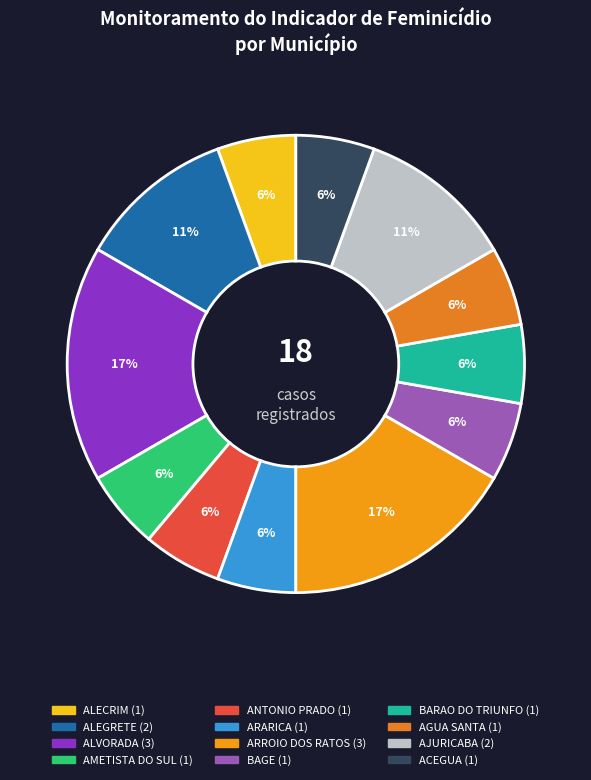

What percentage is the ANTONIO PRADO slice, to the nearest percent?

6%